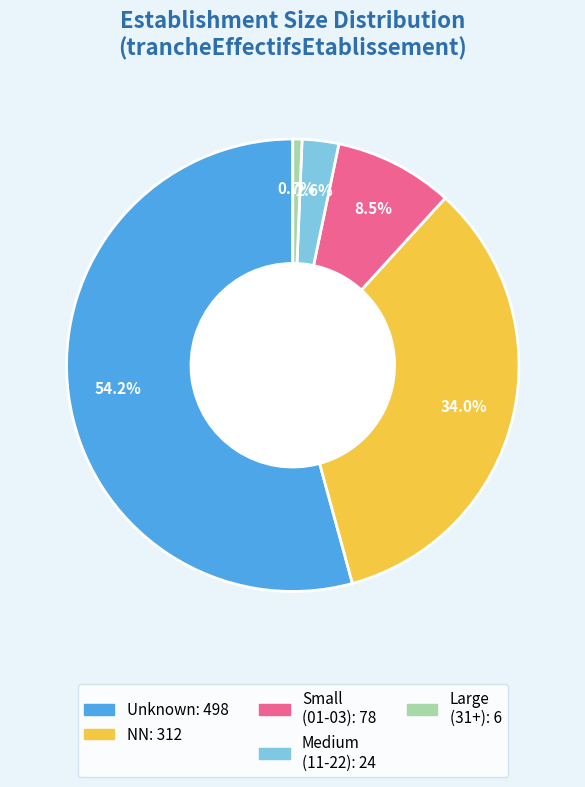

Is there any slice that represents more than half of the pie?

Yes